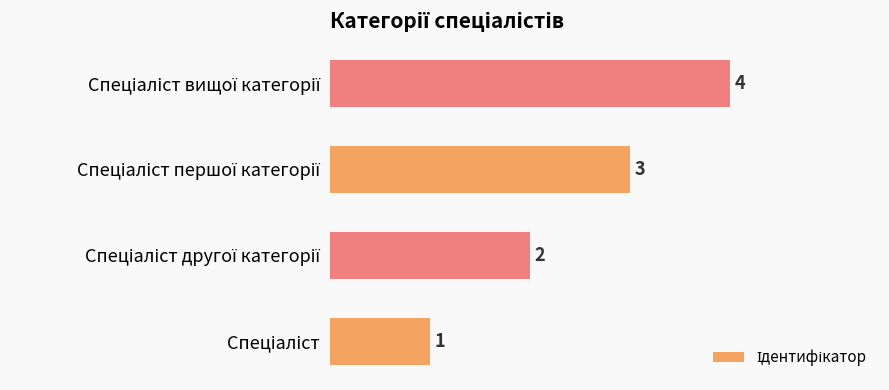

What is the greatest value displayed?

4